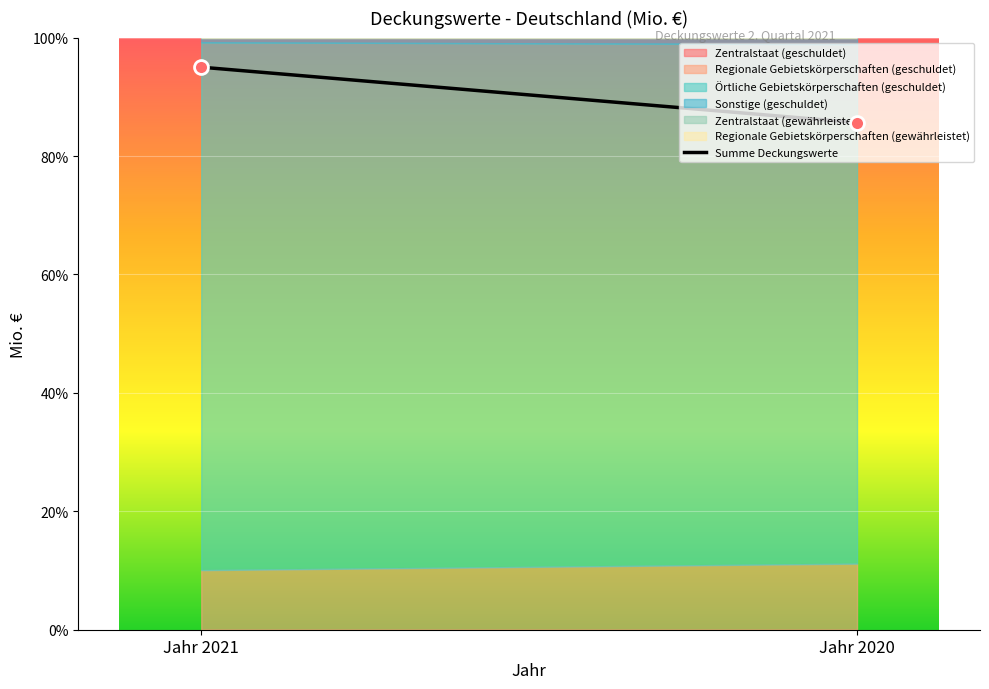

The chart shows a value of 95.0 at Jahr 2021. True or false?

True